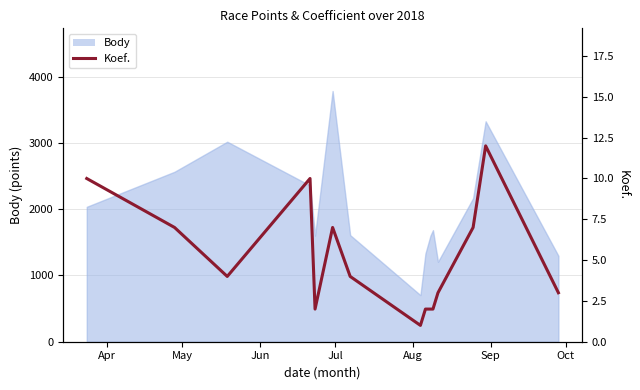

Which has a higher value, Jul or Jun?

Jul